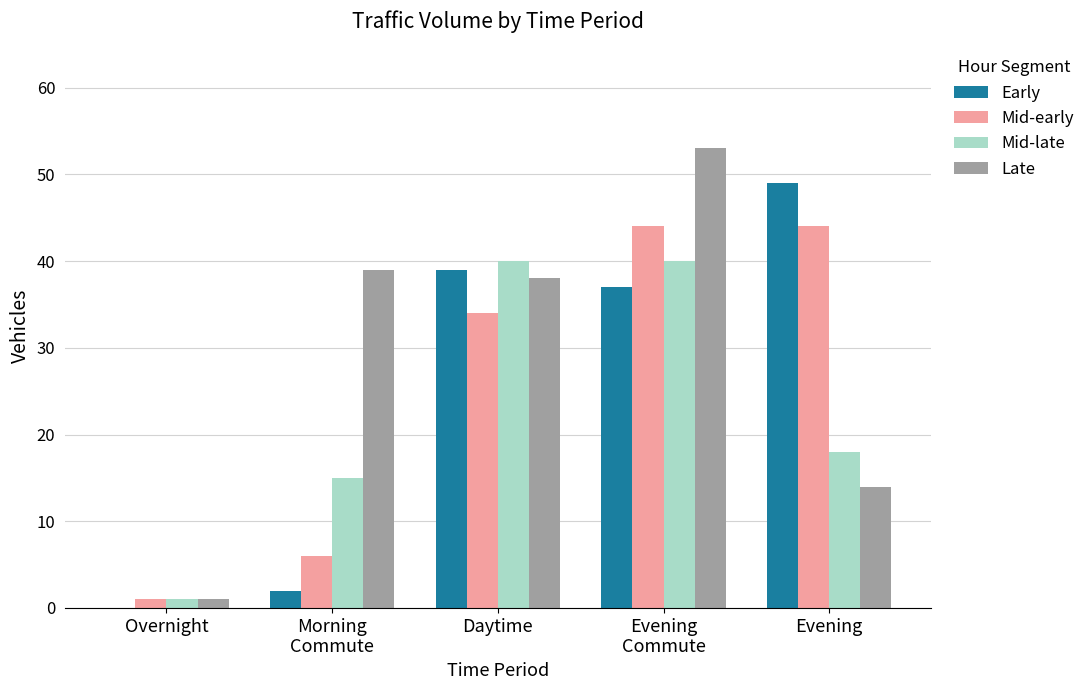

Where does the Mid-late series first go above 18?

Daytime